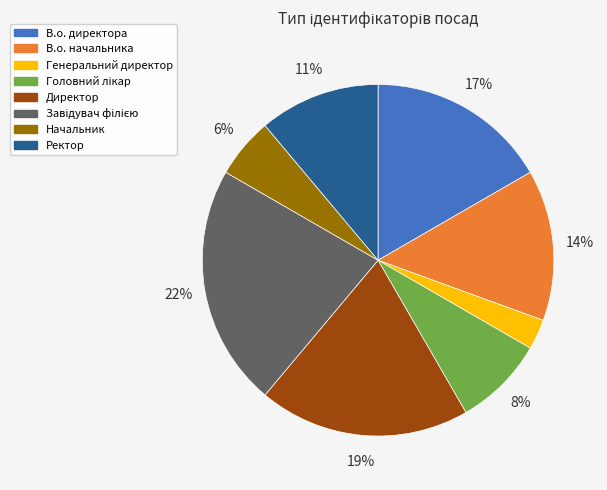

How many slices are in this pie chart?

8